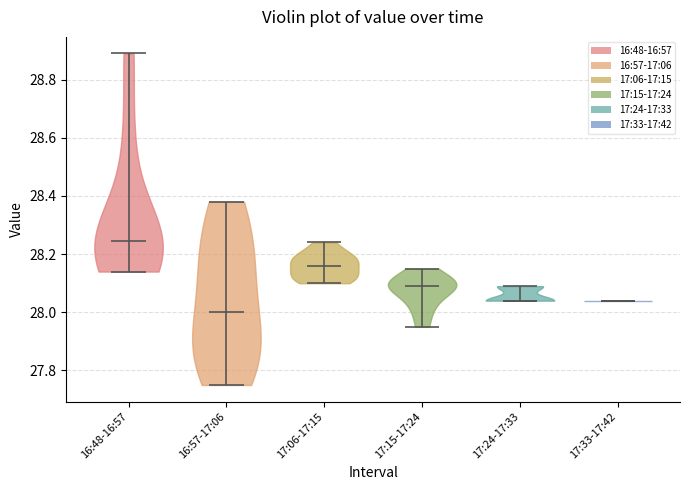

What is the highest point the violin for 17:24-17:33 reaches on the y-axis? The values are not printed on the chart, so give them approximately, as read against the axis.

28.10